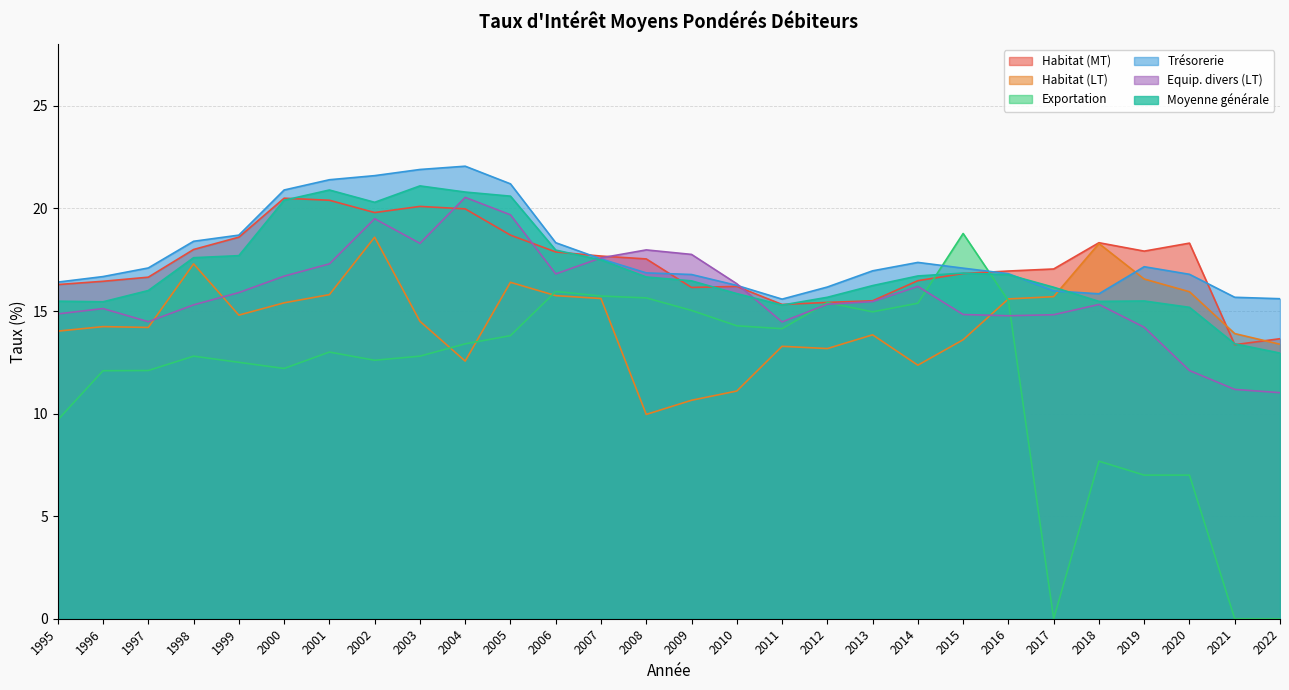

Is it true that Equip. divers (LT) equals 29.8 at 2001?

False